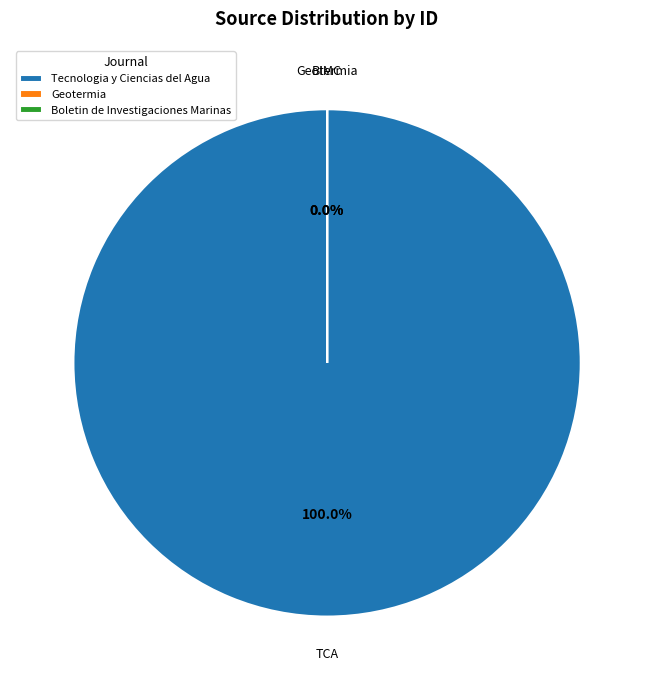

How many slices are in this pie chart?

3